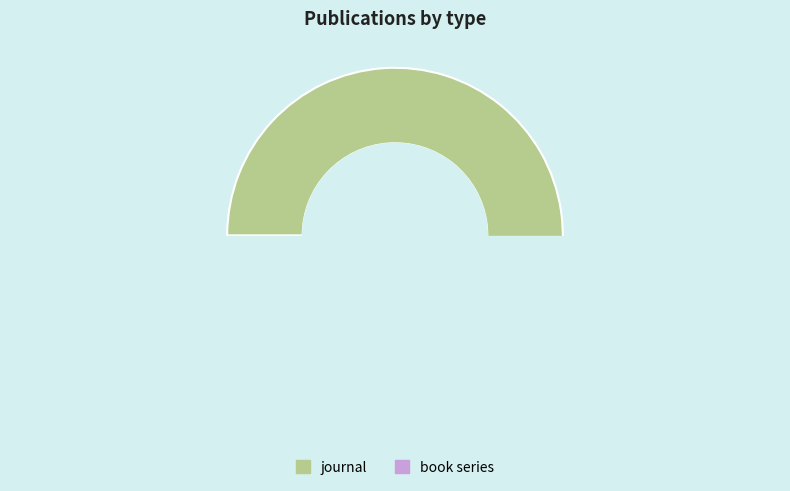

Which slice represents more than half of the pie?

journal